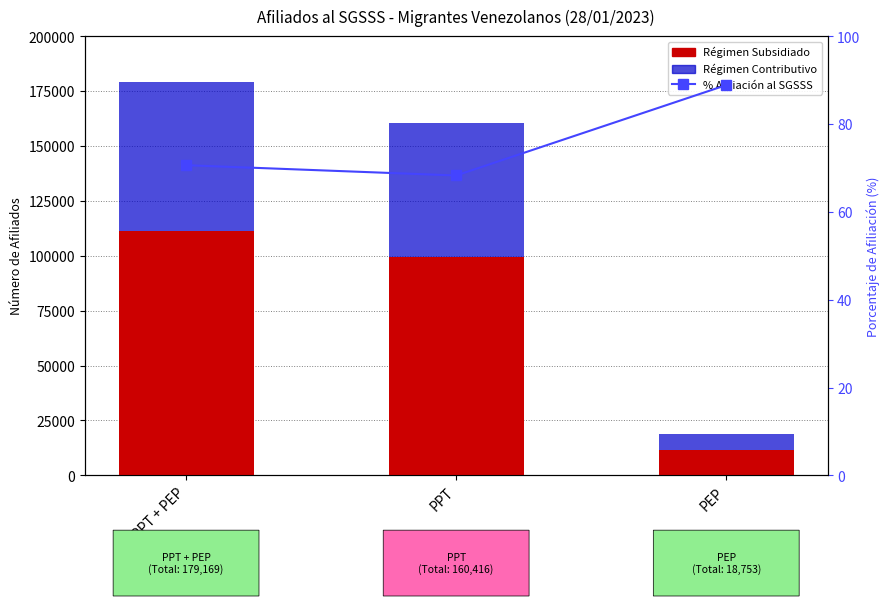

Where is Porcentaje de Afiliación (%) nearest to the value 78?

PPT + PEP